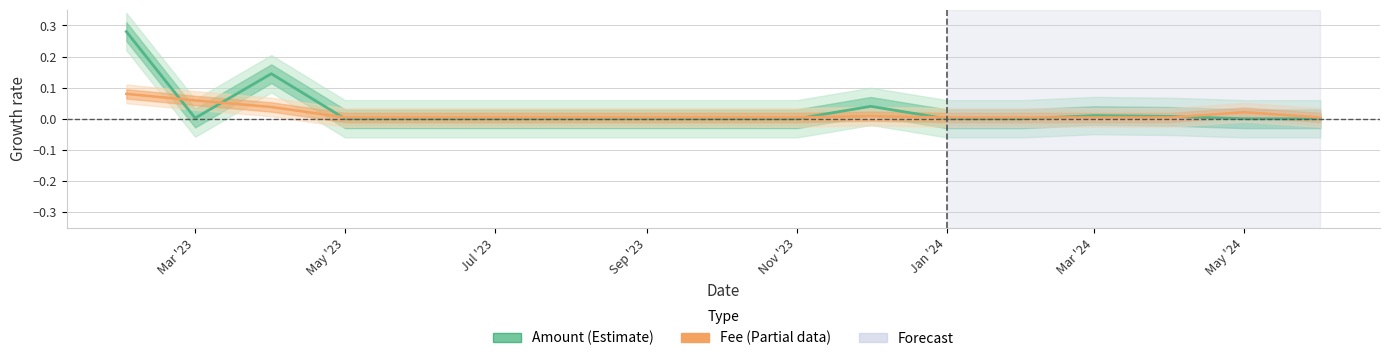

What is the difference between the maximum and minimum values in the Amount (normalized) series?

0.3